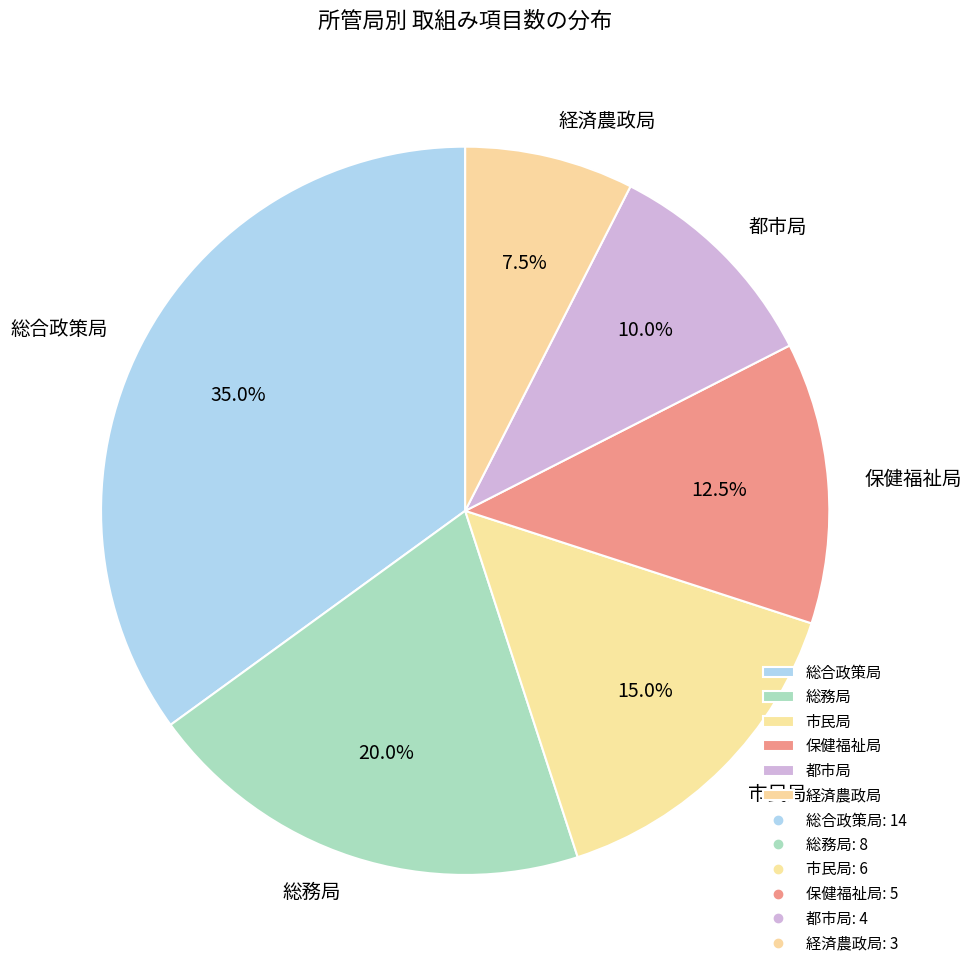

To the nearest percent, what percentage of the pie is 都市局?

10%